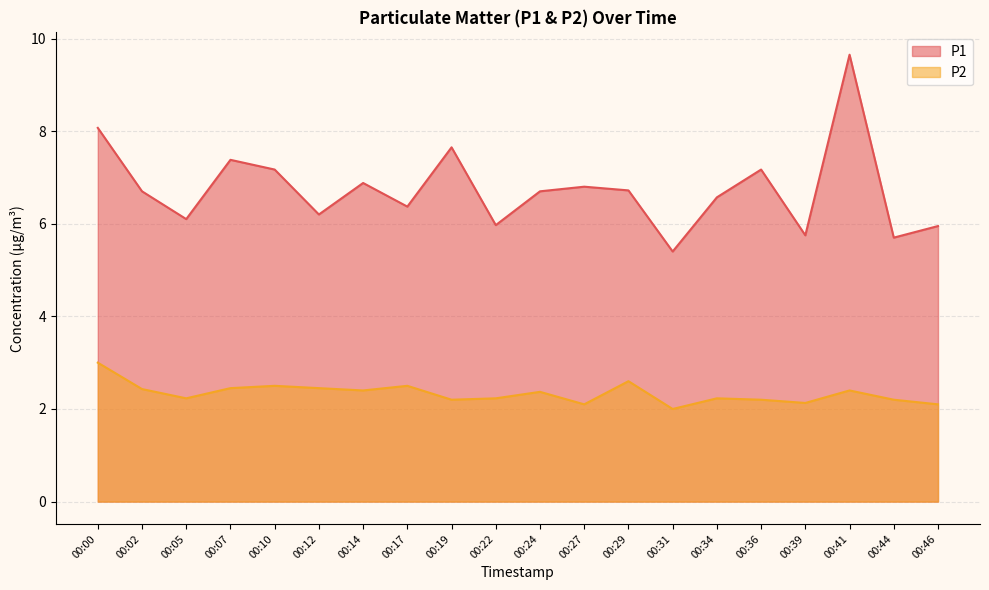

How many values in the P1 series exceed 6?

15